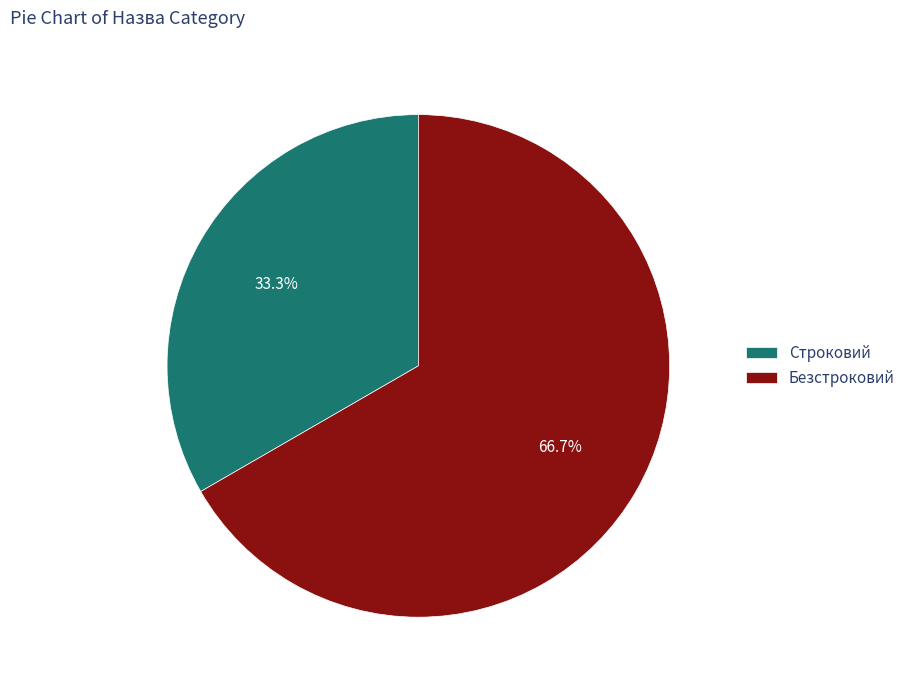

Approximately how many times larger is the value at Строковий compared to Безстроковий?

0.5